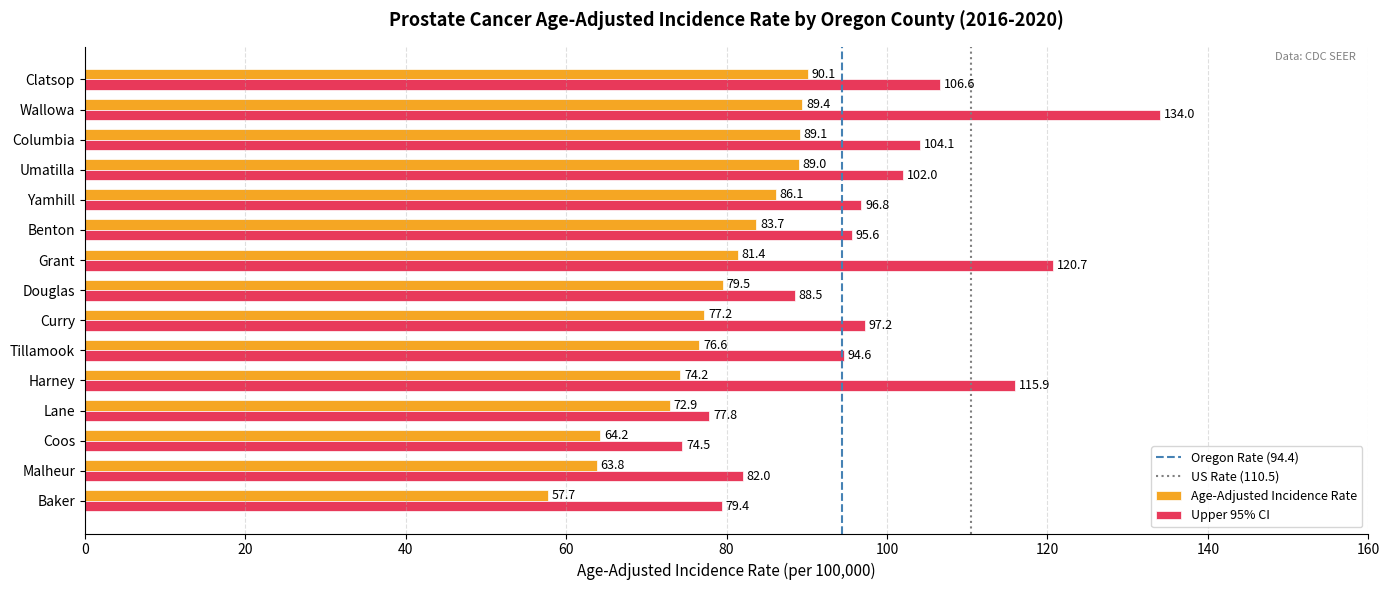

List the series in order of their overall mean, lowest first.

Age-Adjusted Incidence Rate, Upper 95% CI